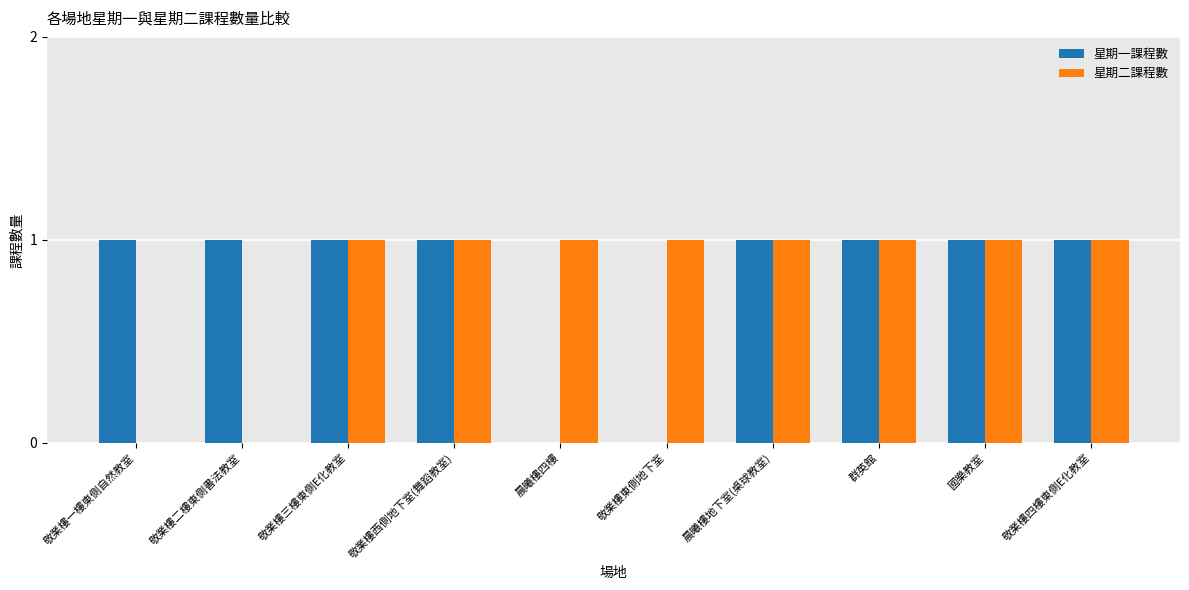

Read the 星期一課程數 value at 敬業樓西側地下室(舞蹈教室).

1